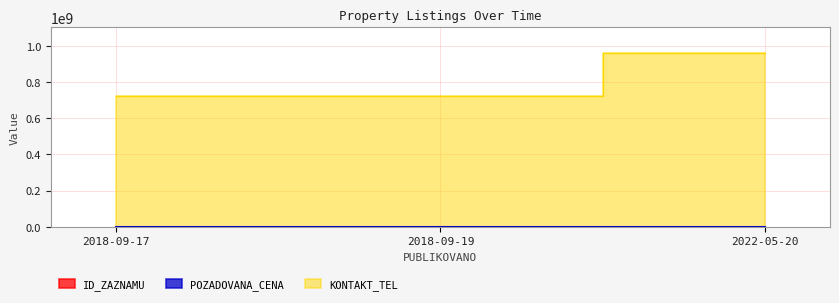

What is the average value of the POZADOVANA_CENA series?

85267